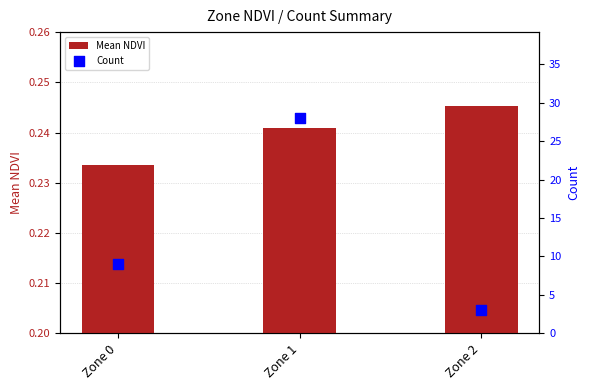

Which series has the largest Y range (max minus min)?

Count